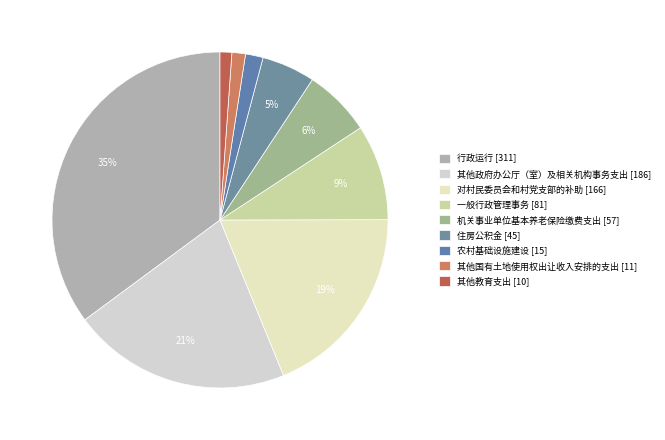

To the nearest percent, what percentage of the pie is 对村民委员会和村党支部的补助?

19%